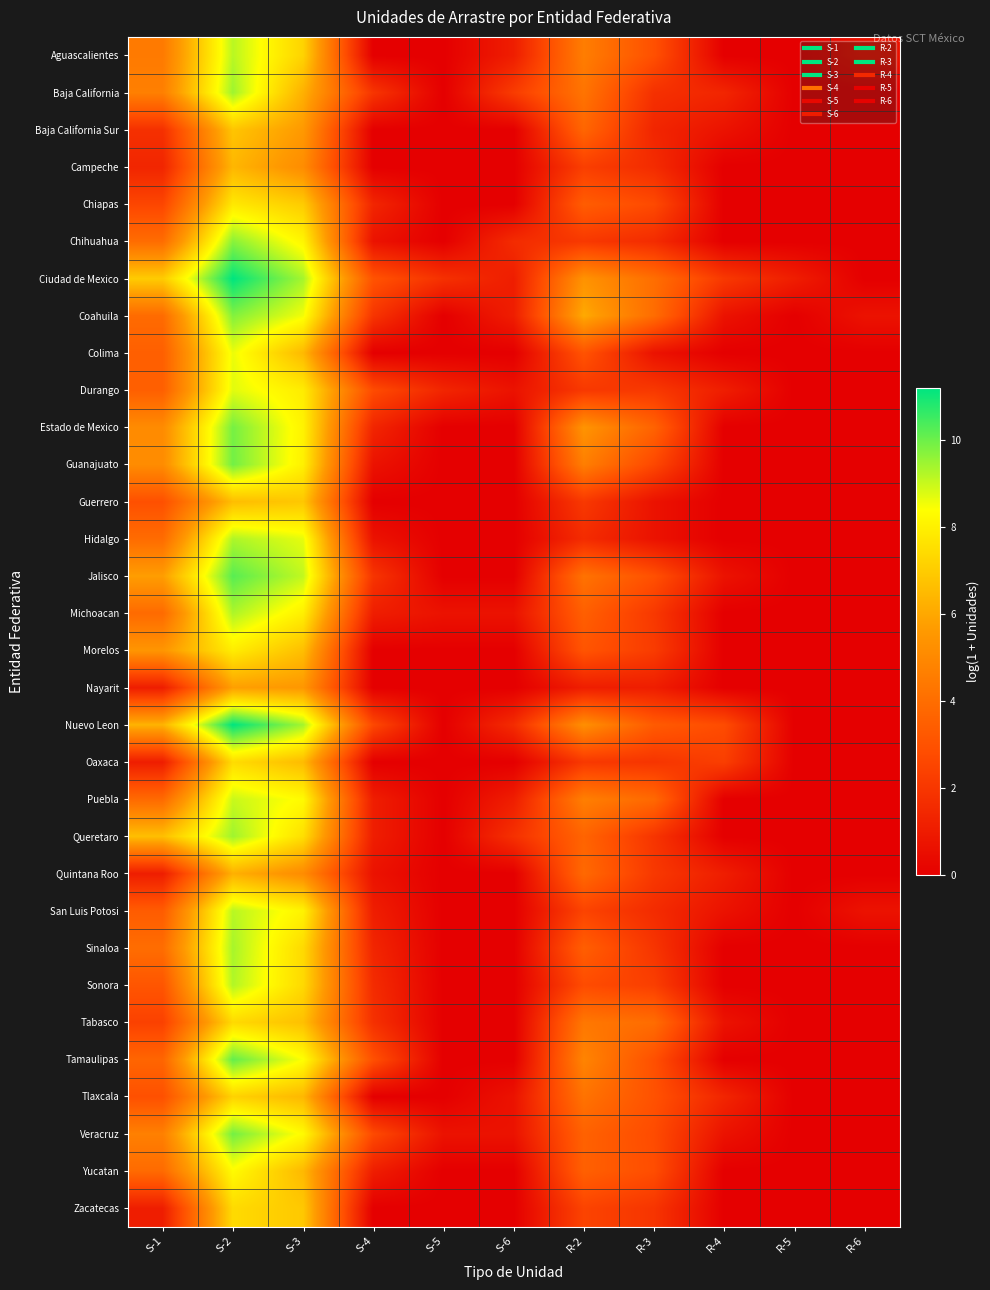

Between S-1 and S-2, which is larger?

S-2